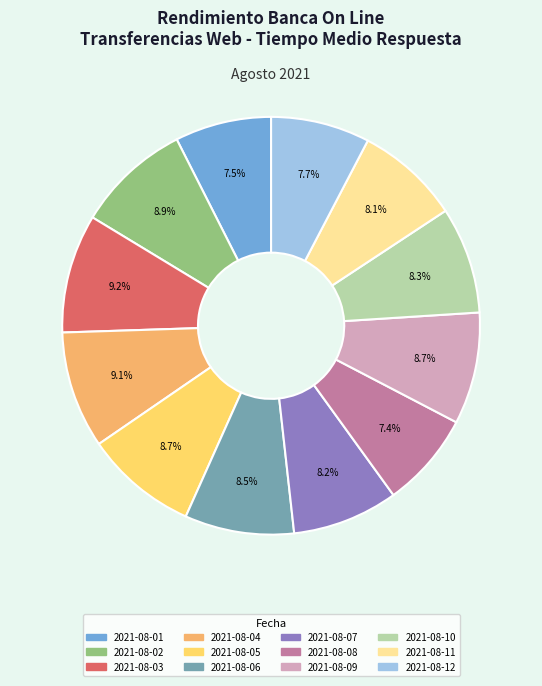

To the nearest percent, what portion does 2021-08-10 represent?

8%